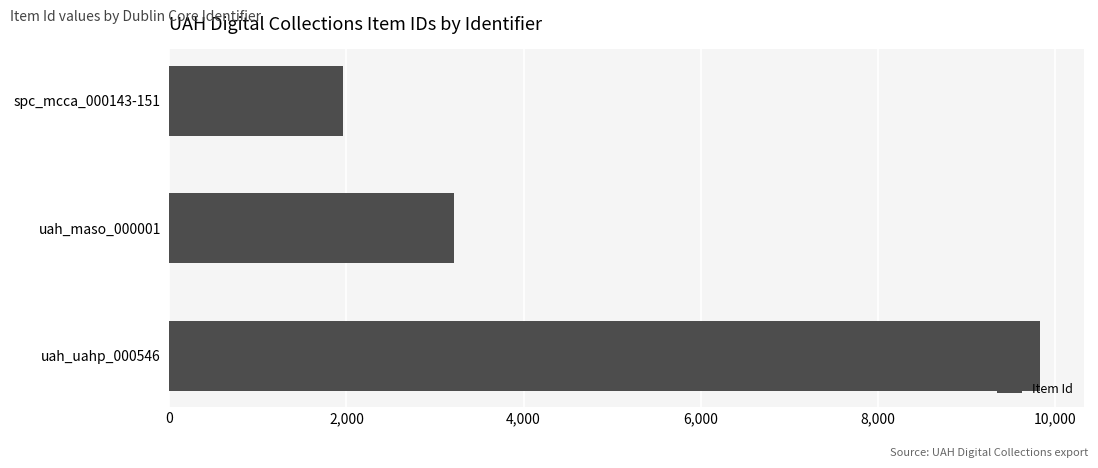

The value at spc_mcca_000143-151 is 1045. True or false?

False